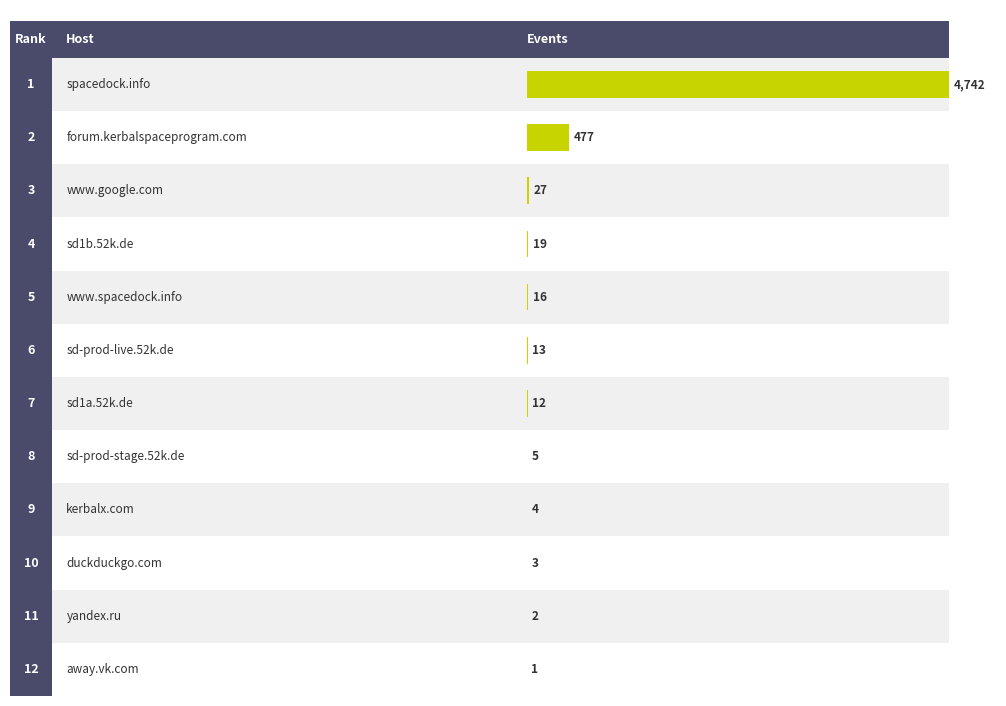

At which label does the data first exceed 13?

spacedock.info